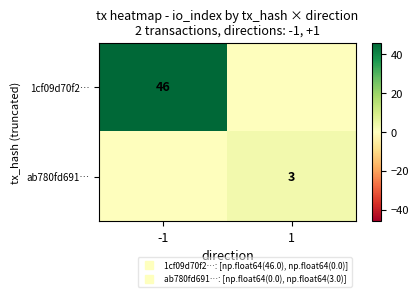

Which label corresponds to the smallest value in the chart?

1